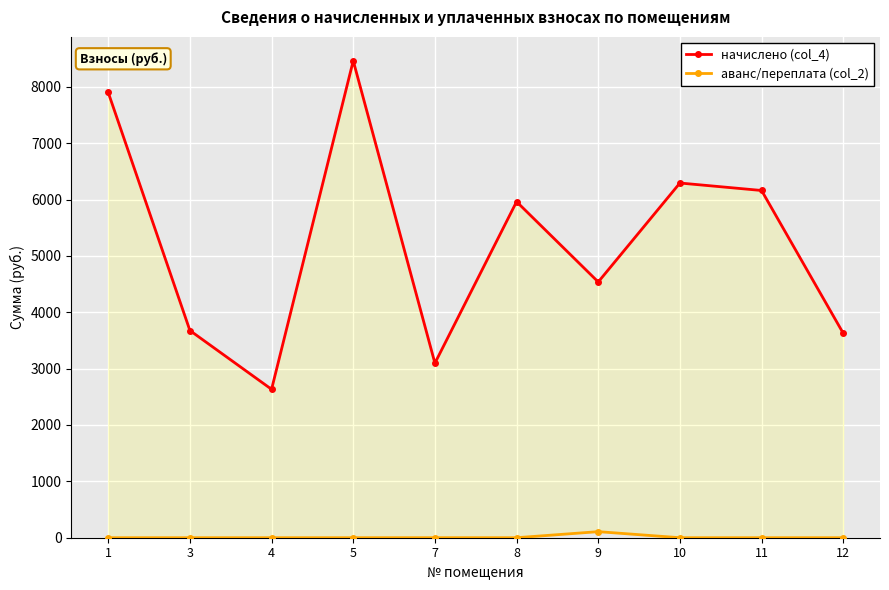

How many lines are shown in the chart?

2